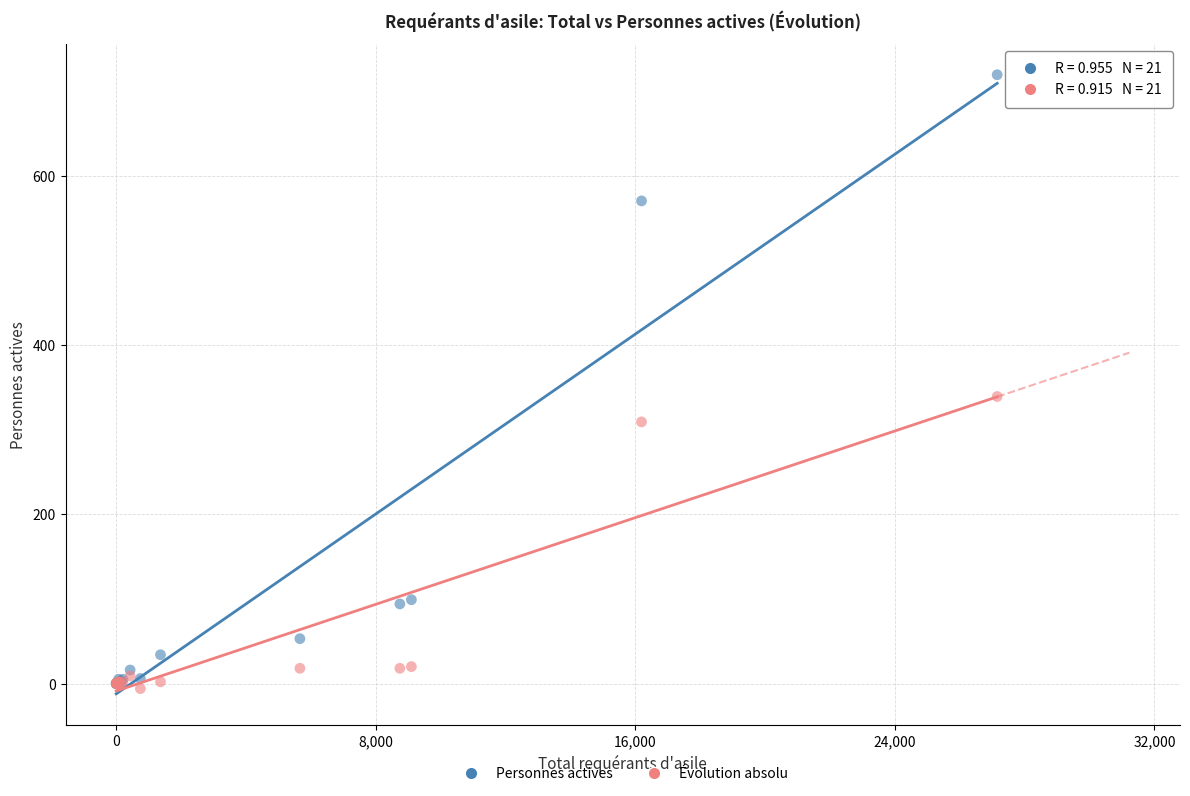

What are all the series names shown in the legend?

Personnes actives, Évolution absolu